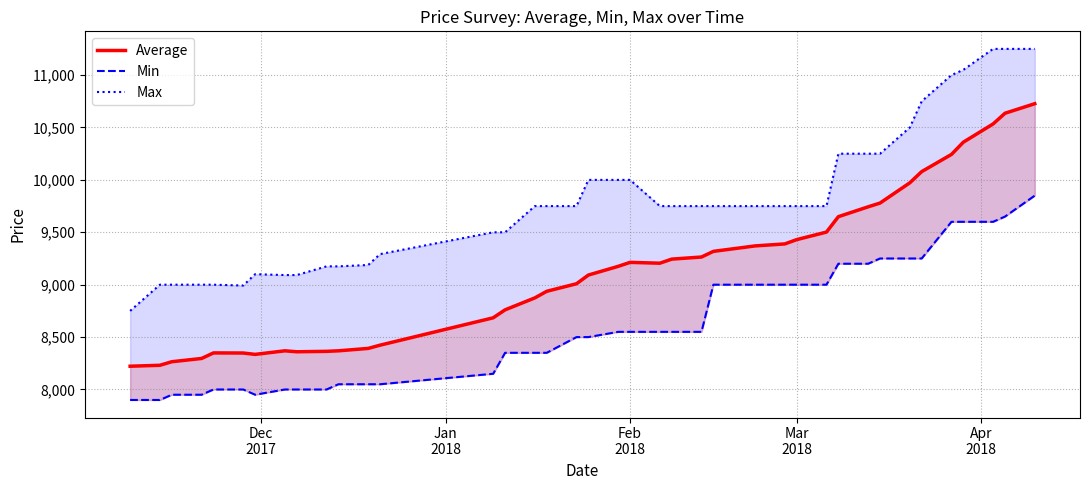

What is the difference between the maximum and minimum values in the Average series?

2505